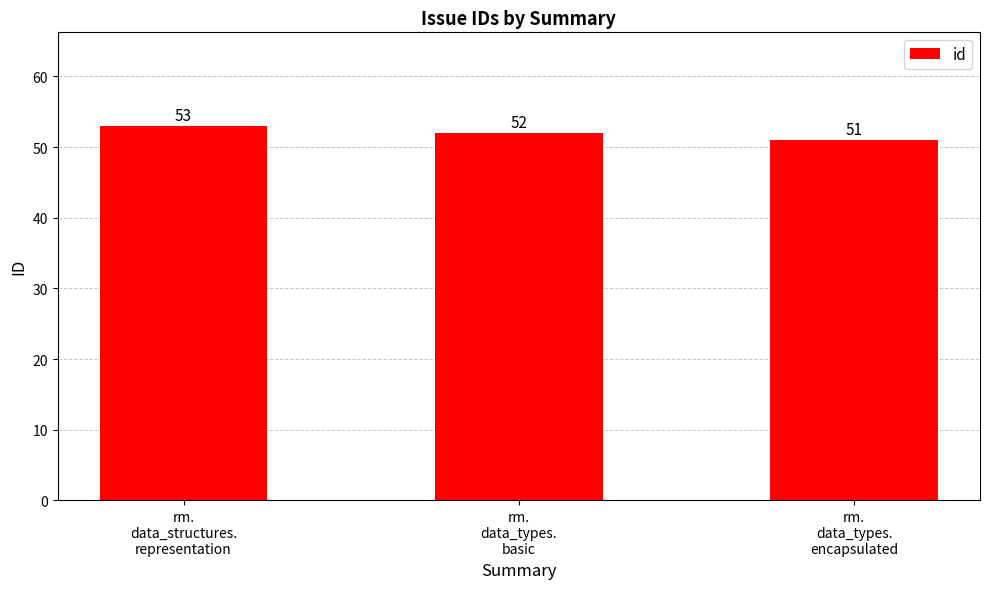

List the labels in order of value, smallest first.

rm.
data_types.
encapsulated, rm.
data_types.
basic, rm.
data_structures.
representation